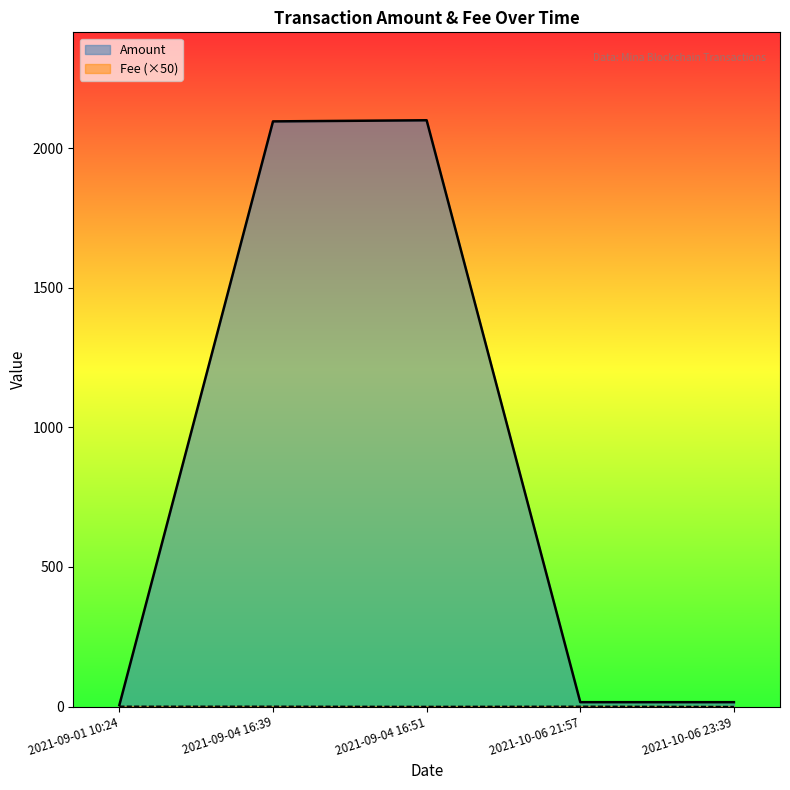

In Amount, how many points are higher than both neighbors (excluding endpoints)?

1